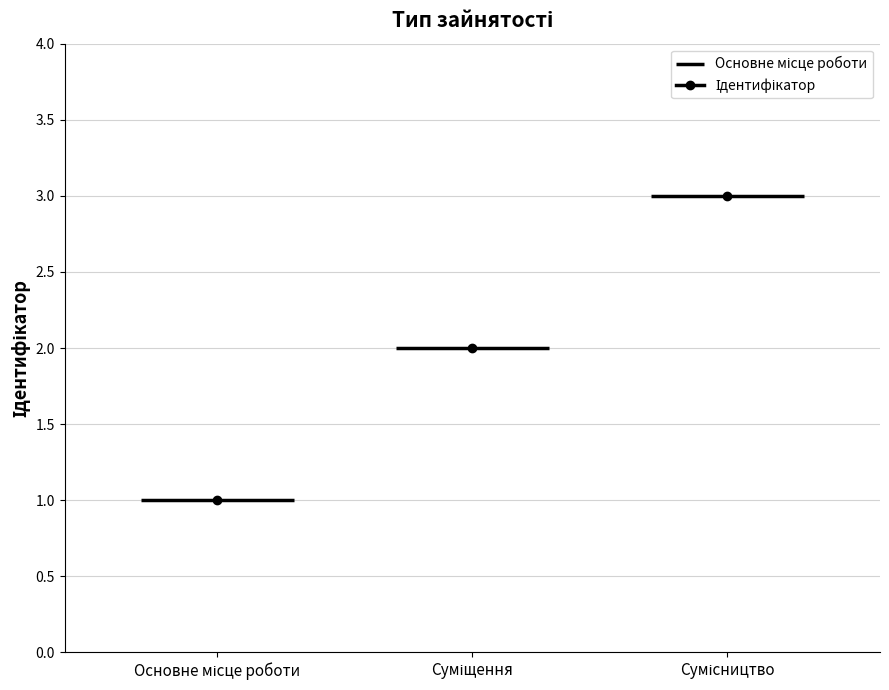

The value at Суміщення is 2. True or false?

True